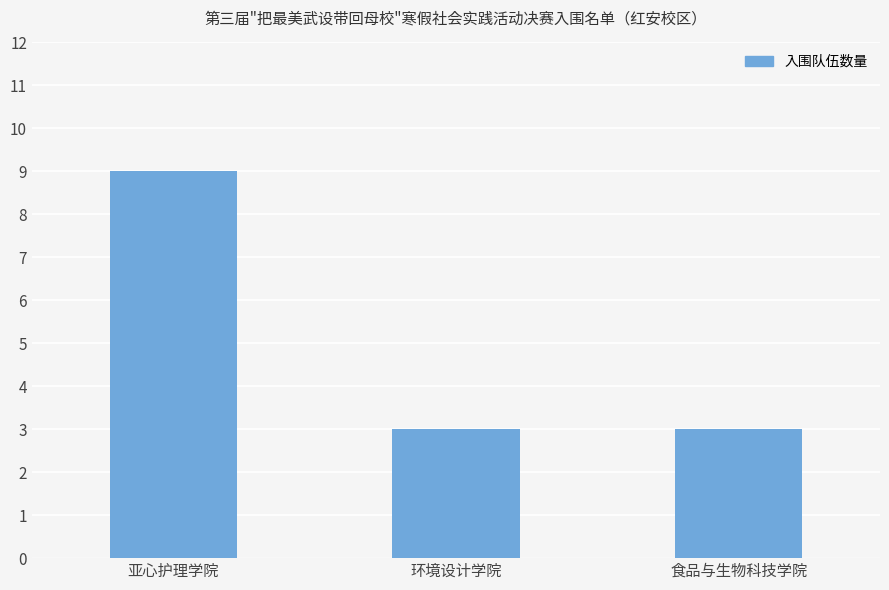

Read the value at 环境设计学院.

3